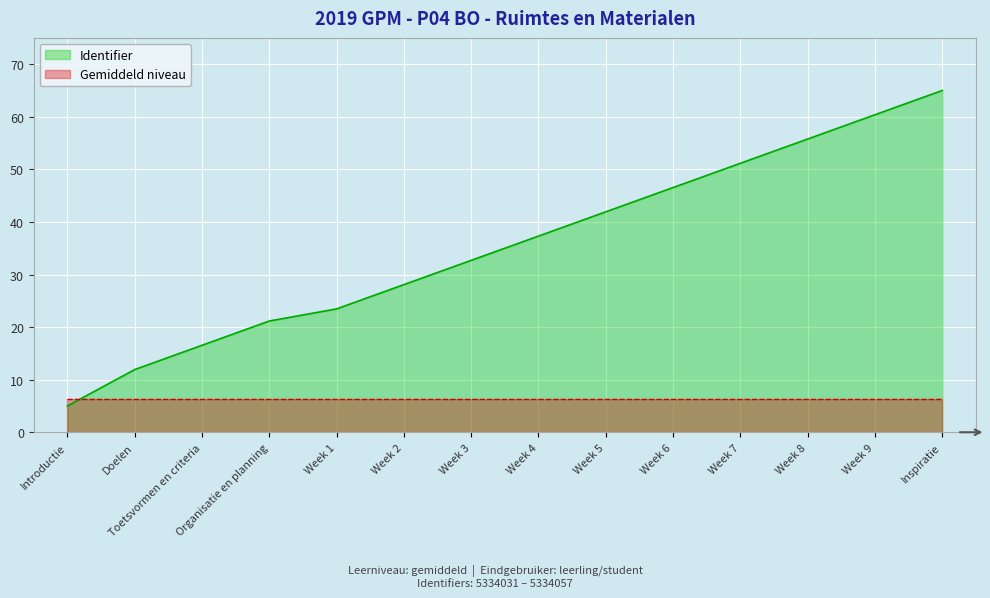

How many data points are above 37?

7